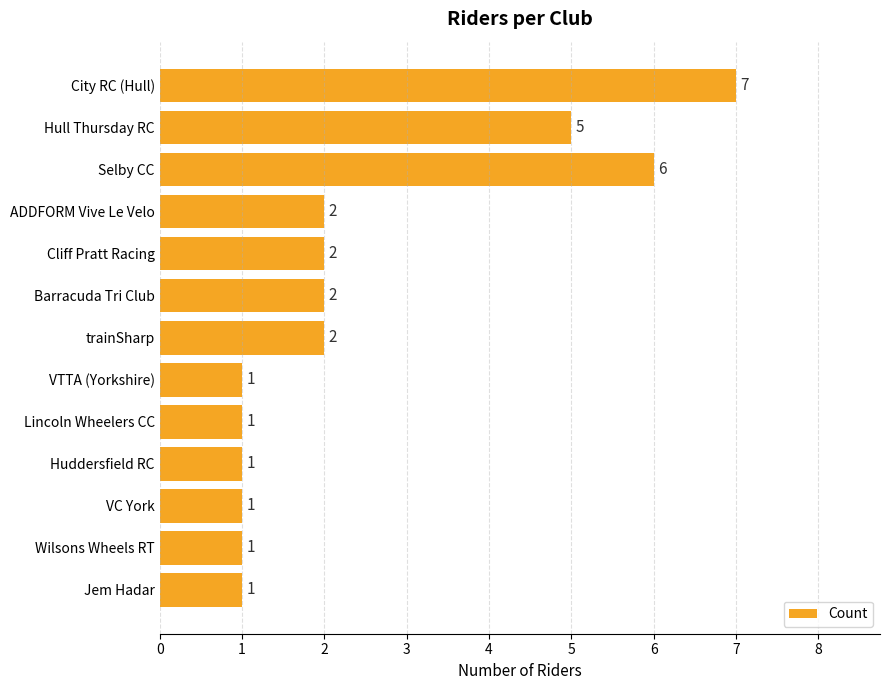

Between Hull Thursday RC and Barracuda Tri Club, which is larger?

Hull Thursday RC